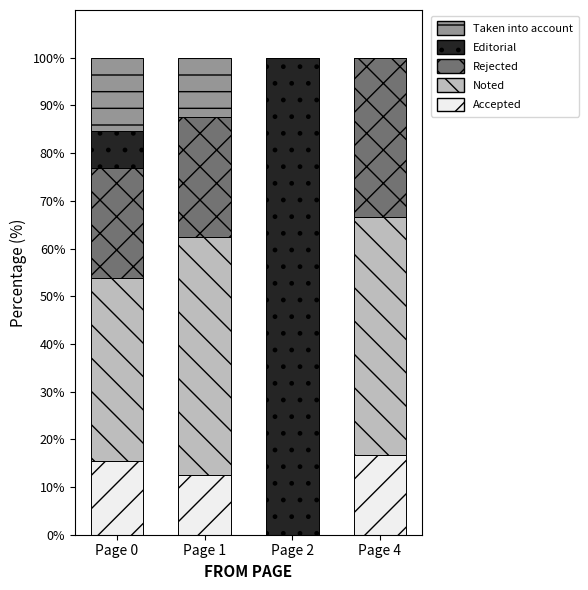

The Accepted series shows 10.3 at Page 4. True or false?

False